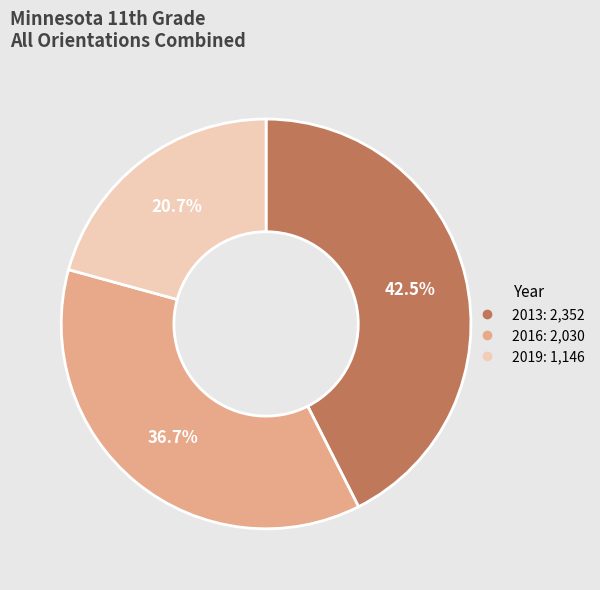

Is 2019 the majority of the pie?

No